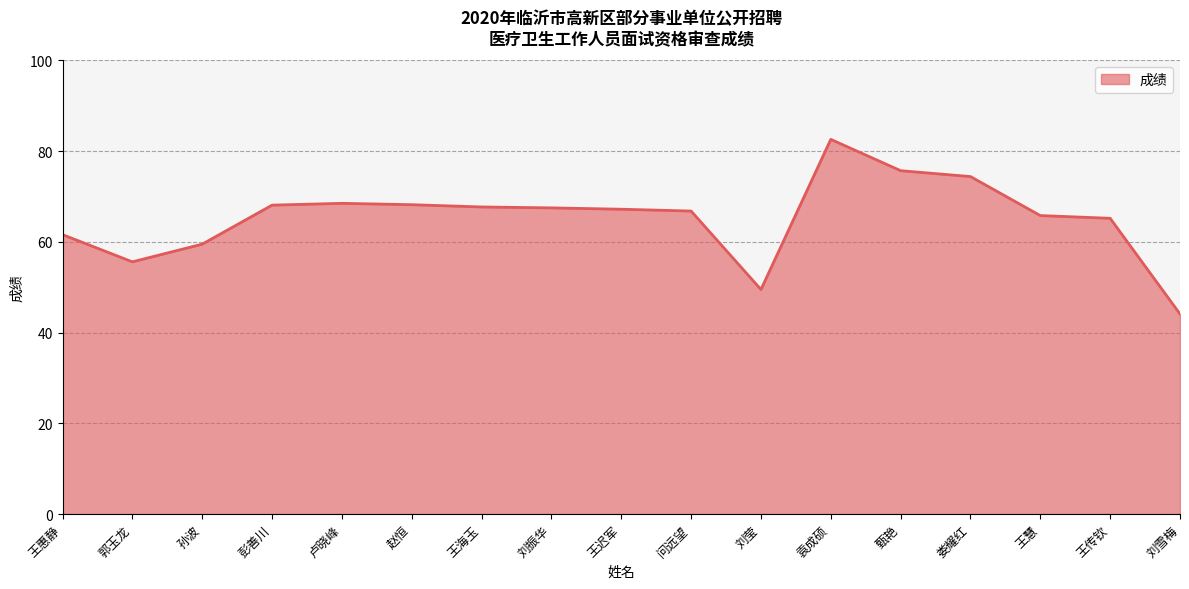

What is the minimum value shown in the chart?

44.1